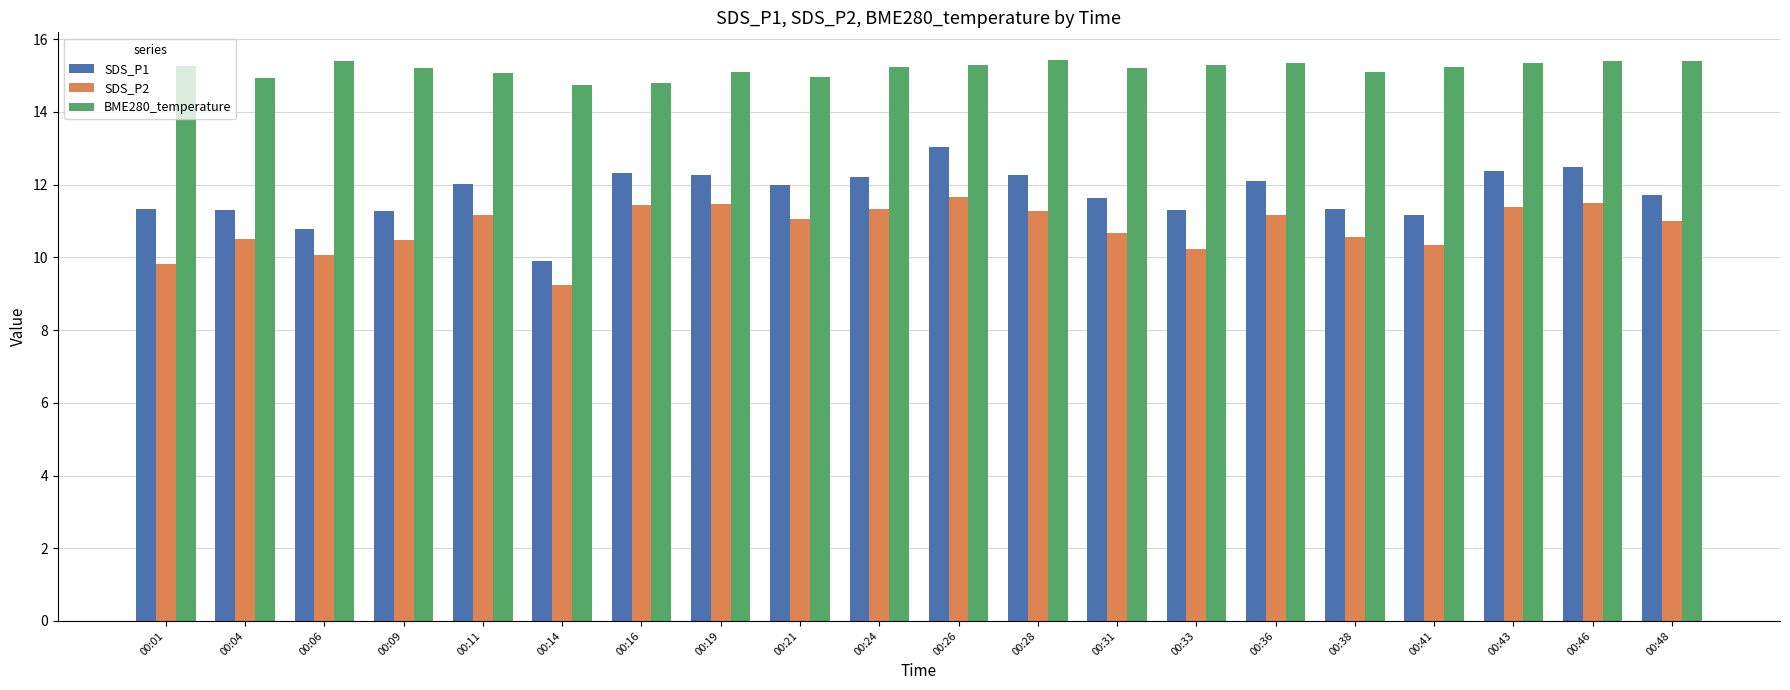

What is the average value of the SDS_P1 series?

11.7